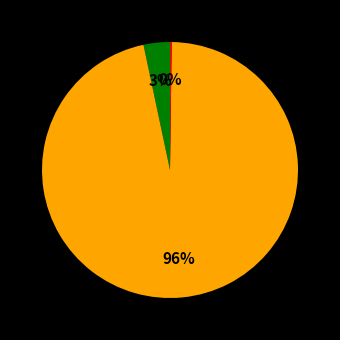

To the nearest percent, what is the average slice percentage?

33%